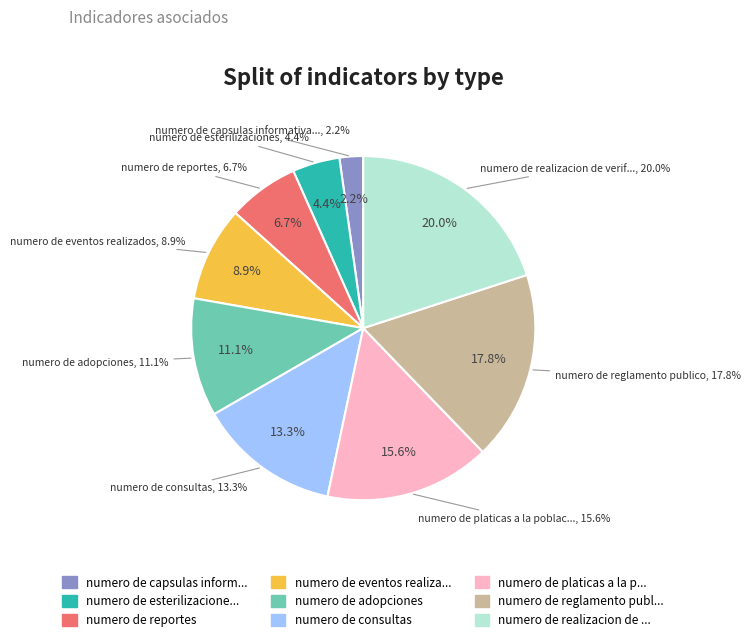

To the nearest percent, what percentage of the pie is numero de adopciones?

11%